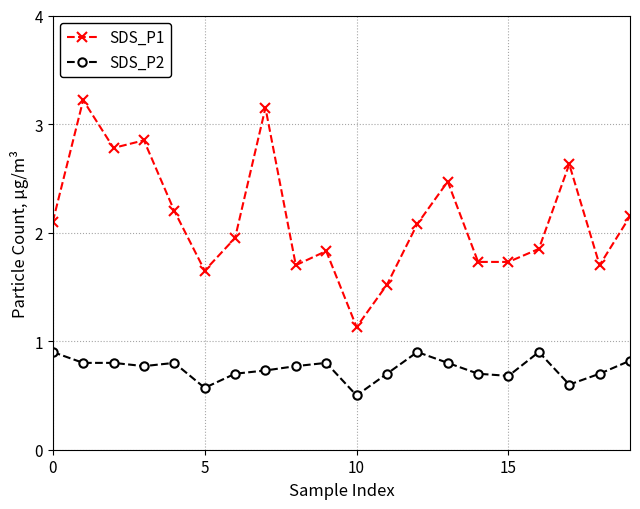

What is the maximum value for SDS_P2?

0.9